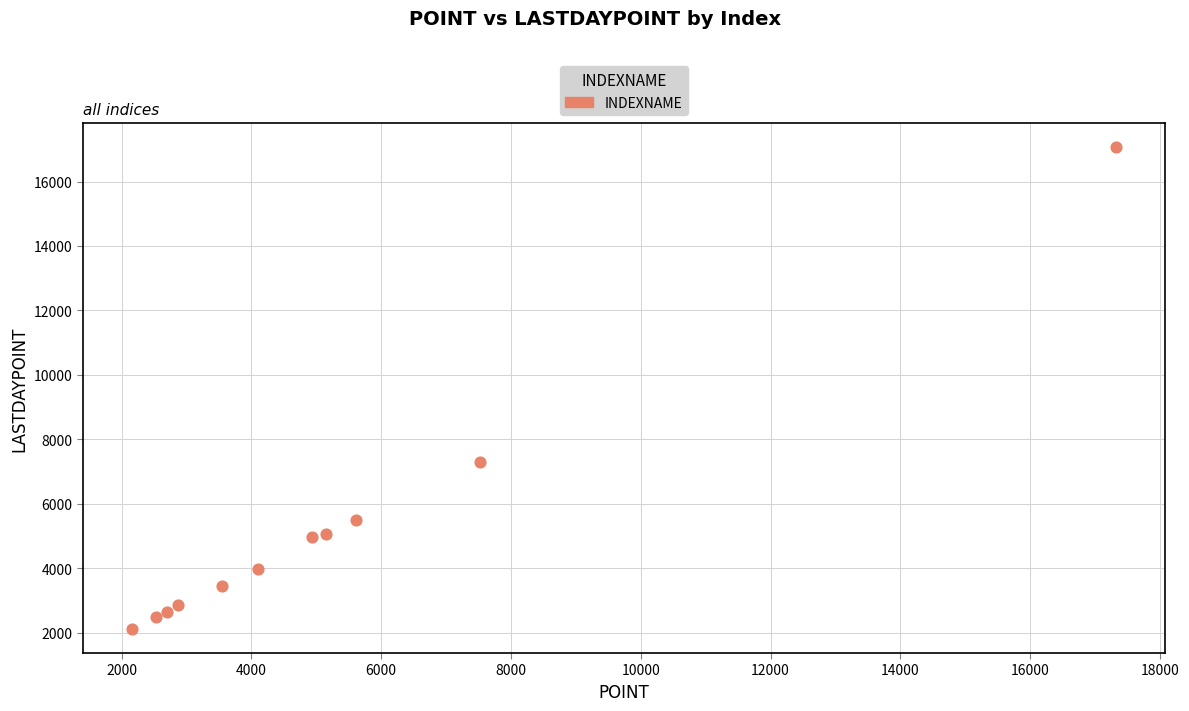

What Y value in the scatter plot is closest to 9596?

7295.4